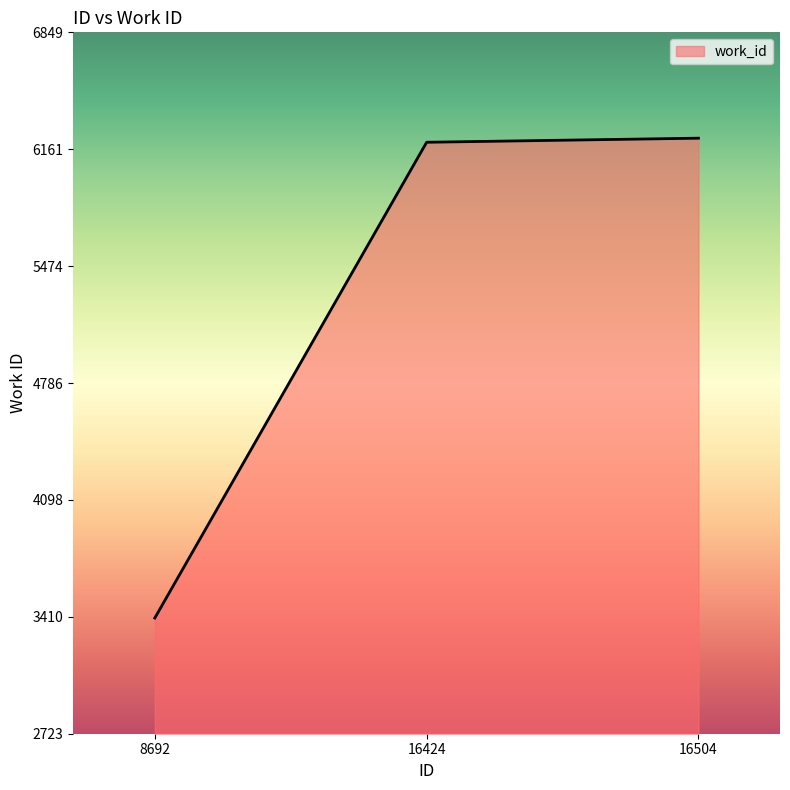

The value at 16424 is 6203. True or false?

True